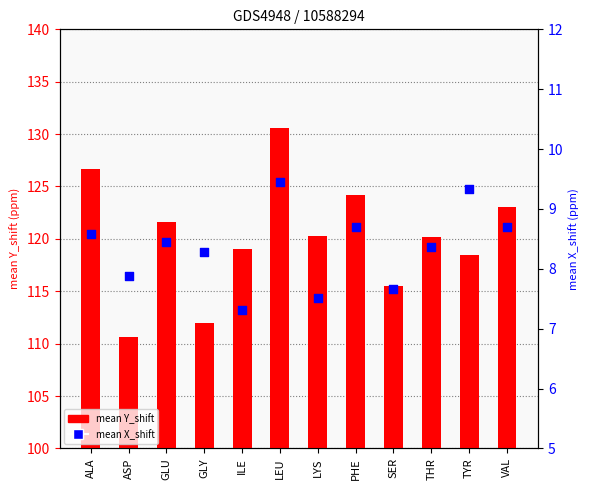

Which series contains the lowest Y value?

mean_X_shift